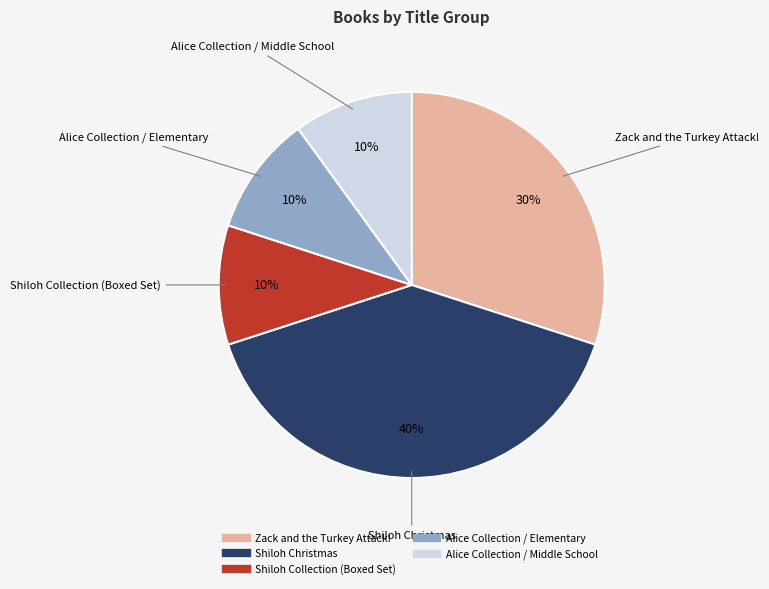

To the nearest percent, what is the difference between the largest and smallest slice percentages?

30%